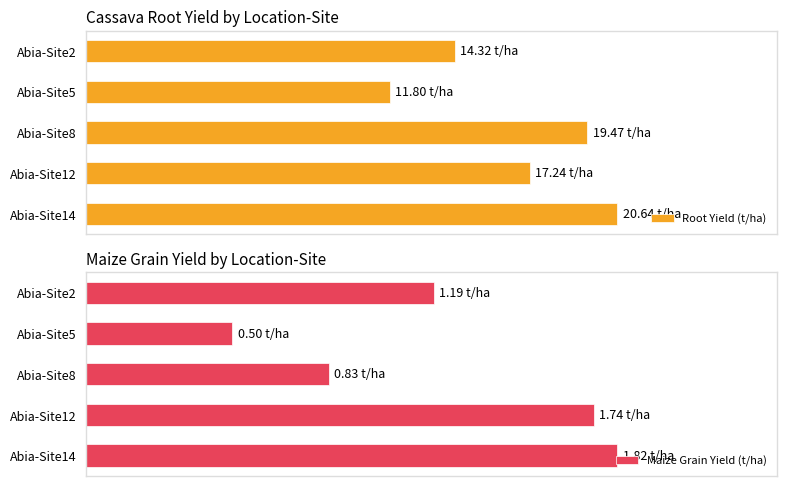

What are all the series names shown in the legend?

Root Yield (t/ha), Maize Grain Yield (t/ha)